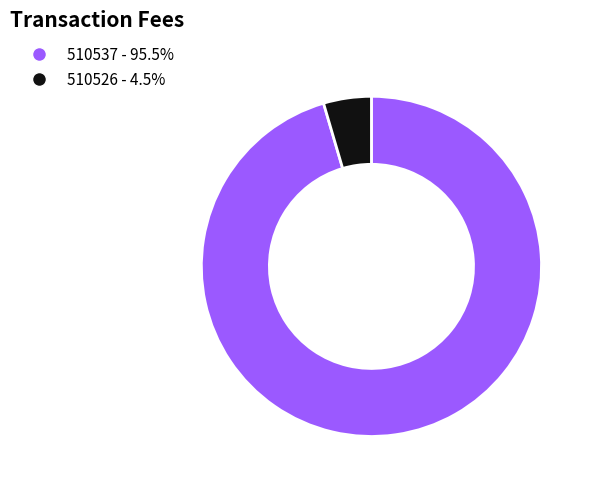

Which category has the smallest portion of the pie?

510526